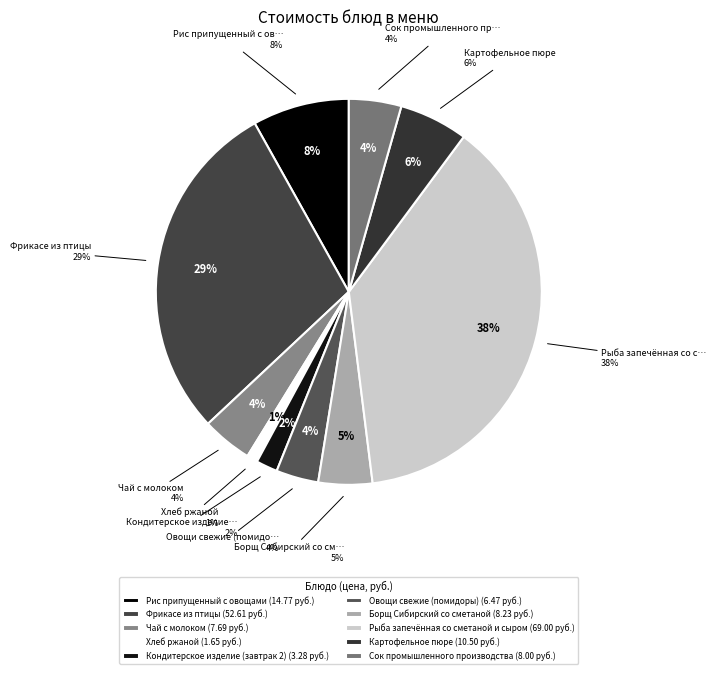

Does Борщ Сибирский со сметаной account for over 50% of the chart?

No